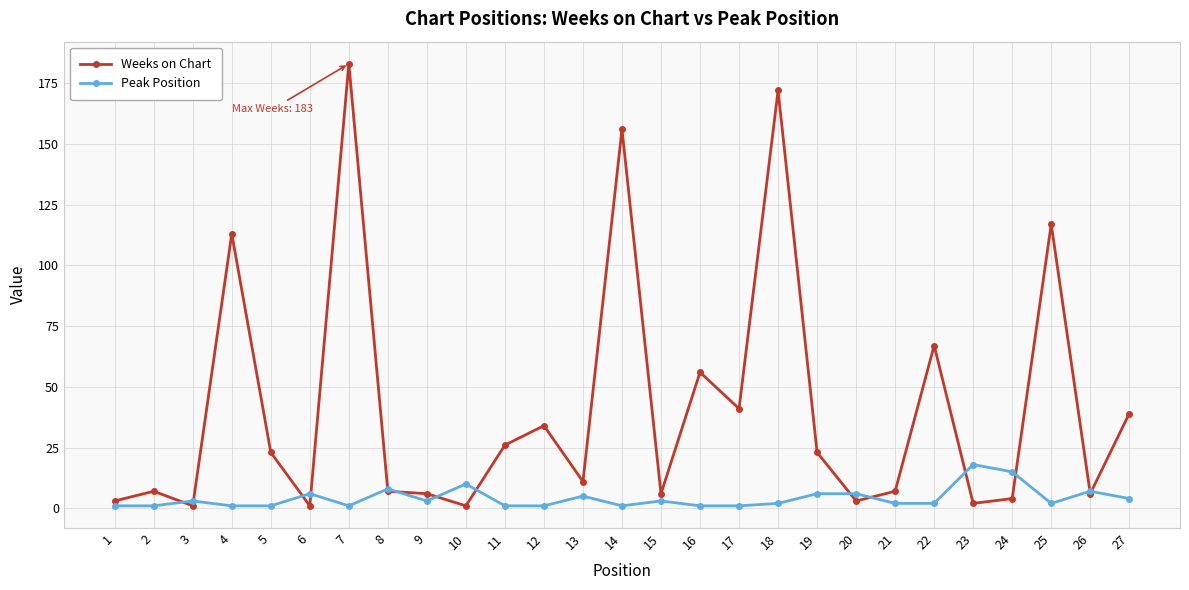

At how many categories does at least one series exceed 92?

5